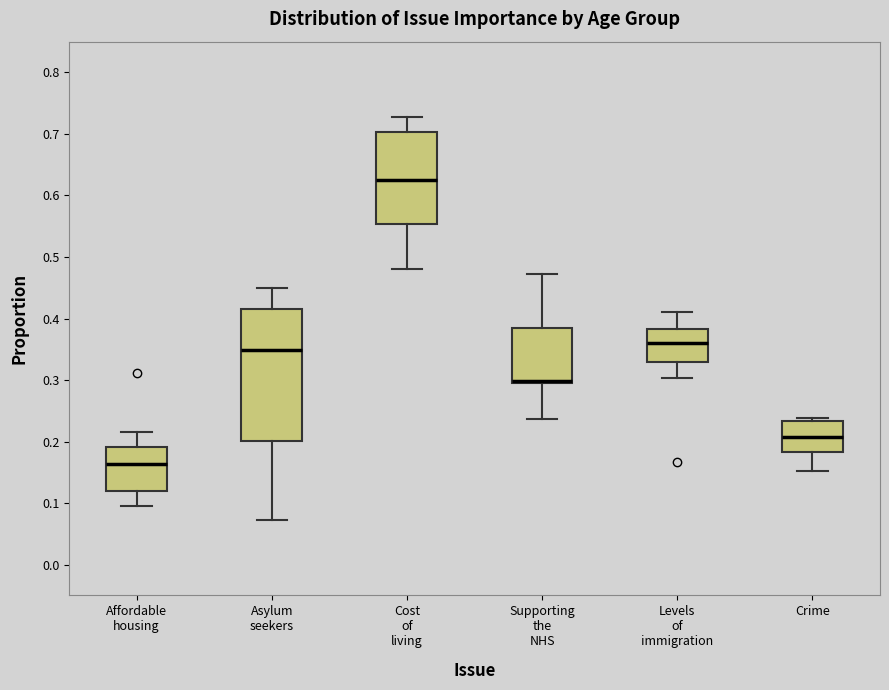

Where is the lower edge of the box for Asylum seekers on the y-axis? The values are not printed on the chart, so give them approximately, as read against the axis.

0.20